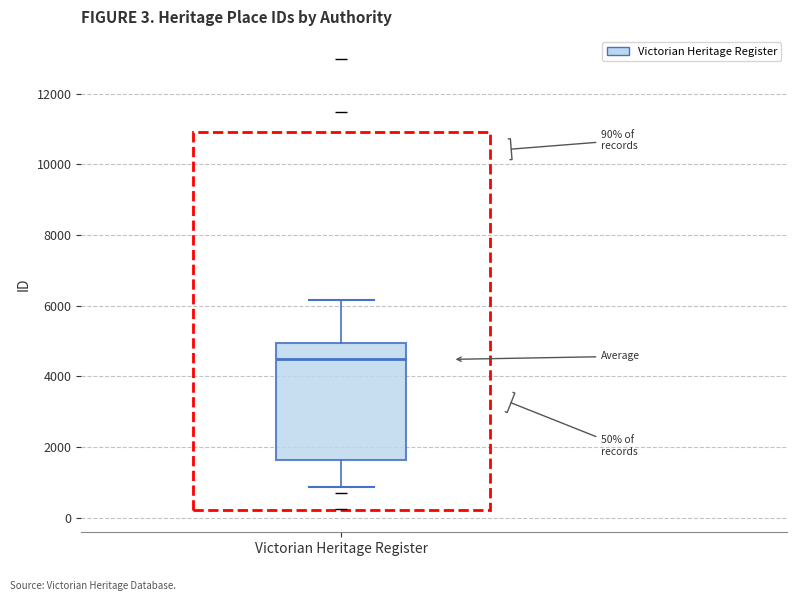

Transcribe this box plot: give where the median line is, the range the box spans, and where the two whiskers end, as read against the y-axis. The values are not printed on the chart, so give them approximately, as read against the axis.

median 4400, box 1600 to 5000, whiskers 800 to 6200